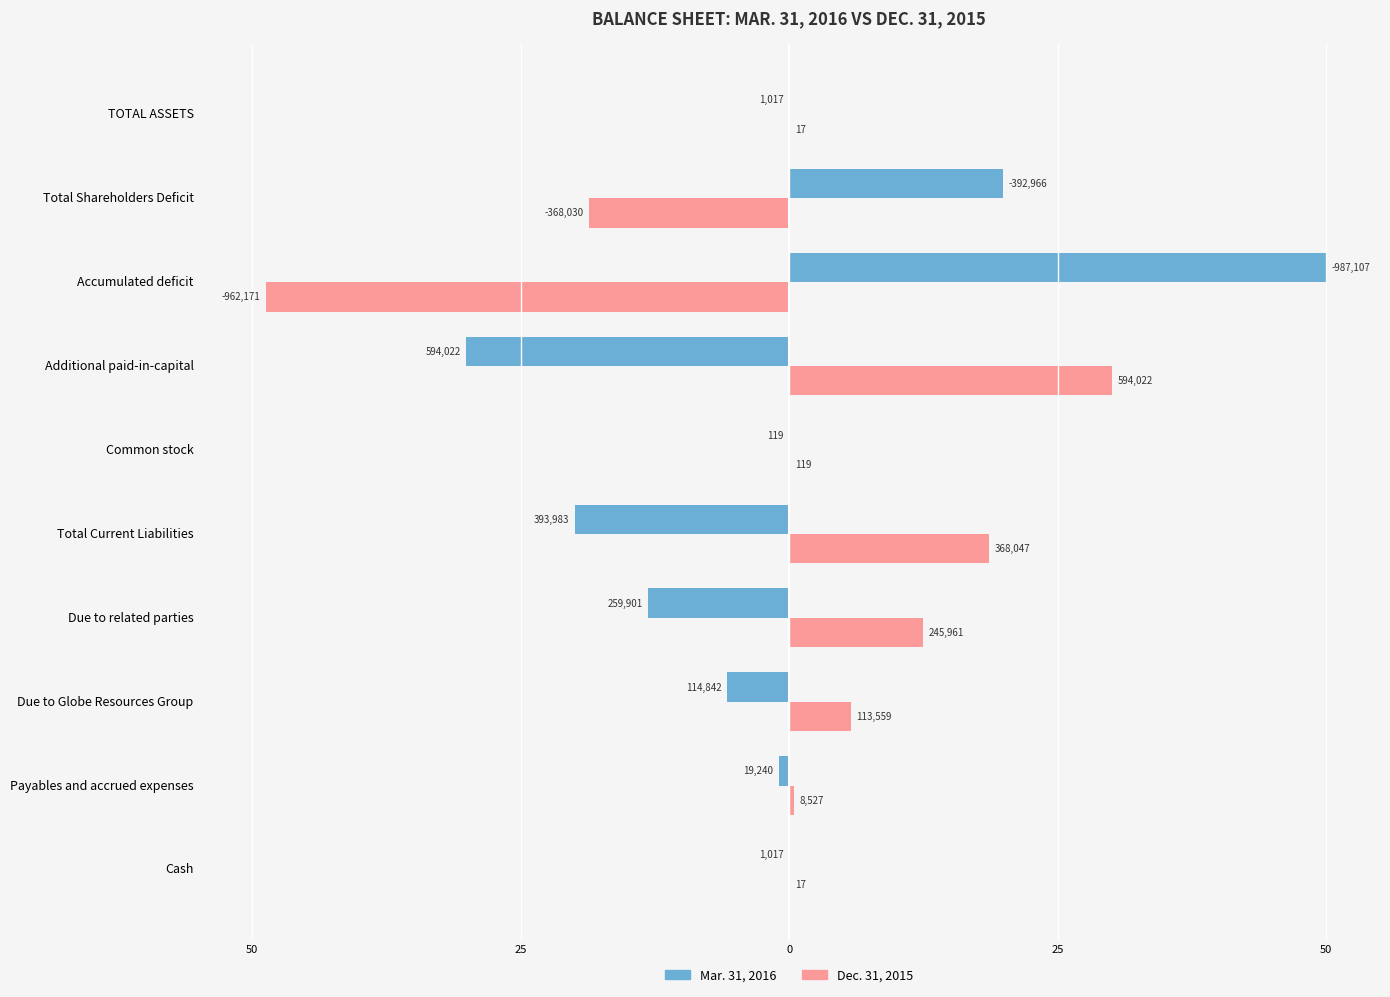

What are all the series names shown in the legend?

Mar. 31, 2016, Dec. 31, 2015